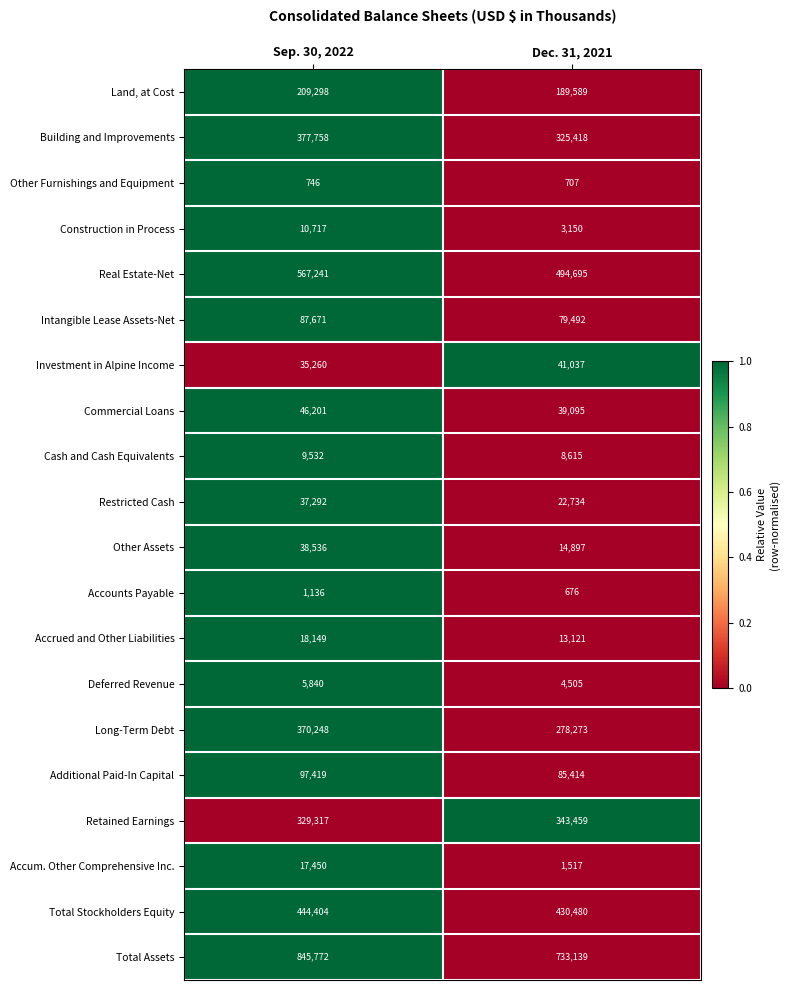

Is it true that Commercial Loans equals 63296 at Dec. 31, 2021?

False